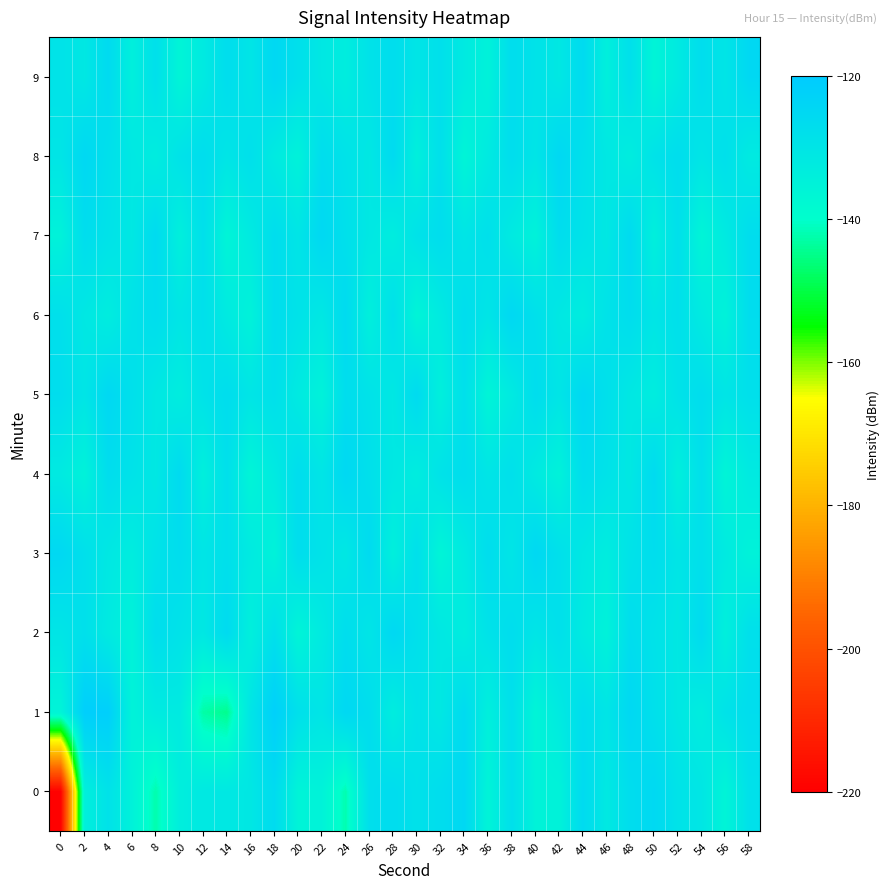

Reading right to left, list all the values displayed in this chart.

0: 58=-128.5	56=-135.9	54=-130.4	52=-129.2	50=-125.3	48=-127.0	46=-131.5	44=-126.1	42=-135.2	40=-135.2	38=-128.0	36=-135.8	34=-124.9	32=-127.0	30=-128.6	28=-126.7	26=-127.6	24=-142.1	22=-135.2	20=-135.8	18=-126.2	16=-130.8	14=-131.2	12=-131.4	10=-133.7	8=-142.3	6=-134.9	4=-128.8	2=-134.1	0=-219.6
1: 58=-127.0	56=-129.0	54=-133.0	52=-131.0	50=-128.0	48=-125.0	46=-130.0	44=-127.0	42=-132.0	40=-136.0	38=-128.0	36=-134.0	34=-126.0	32=-131.0	30=-129.0	28=-133.0	26=-127.0	24=-125.0	22=-130.0	20=-128.0	18=-121.9	16=-130.0	14=-144.6	12=-142.8	10=-132.0	8=-132.2	6=-135.2	4=-121.5	2=-121.3	0=-135.8
2: 58=-128.0	56=-134.0	54=-126.0	52=-131.0	50=-129.0	48=-127.0	46=-135.0	44=-132.0	42=-128.0	40=-130.0	38=-127.0	36=-129.0	34=-133.0	32=-131.0	30=-128.0	28=-125.0	26=-130.0	24=-127.0	22=-132.0	20=-136.0	18=-128.0	16=-134.0	14=-126.0	12=-131.0	10=-129.0	8=-127.0	6=-135.0	4=-132.0	2=-128.0	0=-130.0
3: 58=-135.0	56=-132.0	54=-128.0	52=-130.0	50=-127.0	48=-129.0	46=-133.0	44=-131.0	42=-128.0	40=-125.0	38=-130.0	36=-127.0	34=-132.0	32=-136.0	30=-128.0	28=-134.0	26=-126.0	24=-131.0	22=-129.0	20=-127.0	18=-135.0	16=-132.0	14=-128.0	12=-130.0	10=-127.0	8=-129.0	6=-133.0	4=-131.0	2=-128.0	0=-125.0
4: 58=-132.0	56=-136.0	54=-128.0	52=-134.0	50=-126.0	48=-131.0	46=-129.0	44=-127.0	42=-135.0	40=-132.0	38=-128.0	36=-130.0	34=-127.0	32=-129.0	30=-133.0	28=-131.0	26=-128.0	24=-125.0	22=-130.0	20=-127.0	18=-132.0	16=-136.0	14=-128.0	12=-134.0	10=-126.0	8=-131.0	6=-129.0	4=-127.0	2=-135.0	0=-132.0
5: 58=-128.0	56=-130.0	54=-127.0	52=-129.0	50=-133.0	48=-131.0	46=-128.0	44=-125.0	42=-130.0	40=-127.0	38=-132.0	36=-136.0	34=-128.0	32=-134.0	30=-126.0	28=-131.0	26=-129.0	24=-127.0	22=-135.0	20=-132.0	18=-128.0	16=-130.0	14=-127.0	12=-129.0	10=-133.0	8=-131.0	6=-128.0	4=-125.0	2=-130.0	0=-127.0
6: 58=-127.0	56=-135.0	54=-132.0	52=-128.0	50=-130.0	48=-127.0	46=-129.0	44=-133.0	42=-131.0	40=-128.0	38=-125.0	36=-130.0	34=-127.0	32=-132.0	30=-136.0	28=-128.0	26=-134.0	24=-126.0	22=-131.0	20=-129.0	18=-127.0	16=-135.0	14=-132.0	12=-128.0	10=-130.0	8=-127.0	6=-129.0	4=-133.0	2=-131.0	0=-128.0
7: 58=-127.0	56=-132.0	54=-136.0	52=-128.0	50=-134.0	48=-126.0	46=-131.0	44=-129.0	42=-127.0	40=-135.0	38=-132.0	36=-128.0	34=-130.0	32=-127.0	30=-129.0	28=-133.0	26=-131.0	24=-128.0	22=-125.0	20=-130.0	18=-127.0	16=-132.0	14=-136.0	12=-128.0	10=-134.0	8=-126.0	6=-131.0	4=-129.0	2=-127.0	0=-135.0
8: 58=-132.0	56=-128.0	54=-130.0	52=-127.0	50=-129.0	48=-133.0	46=-131.0	44=-128.0	42=-125.0	40=-130.0	38=-127.0	36=-132.0	34=-136.0	32=-128.0	30=-134.0	28=-126.0	26=-131.0	24=-129.0	22=-127.0	20=-135.0	18=-132.0	16=-128.0	14=-130.0	12=-127.0	10=-129.0	8=-133.0	6=-131.0	4=-128.0	2=-125.0	0=-130.0
9: 58=-125.0	56=-130.0	54=-127.0	52=-132.0	50=-136.0	48=-128.0	46=-134.0	44=-126.0	42=-131.0	40=-129.0	38=-127.0	36=-135.0	34=-132.0	32=-128.0	30=-130.0	28=-127.0	26=-129.0	24=-133.0	22=-131.0	20=-128.0	18=-125.0	16=-130.0	14=-127.0	12=-132.0	10=-136.0	8=-128.0	6=-134.0	4=-126.0	2=-131.0	0=-129.0